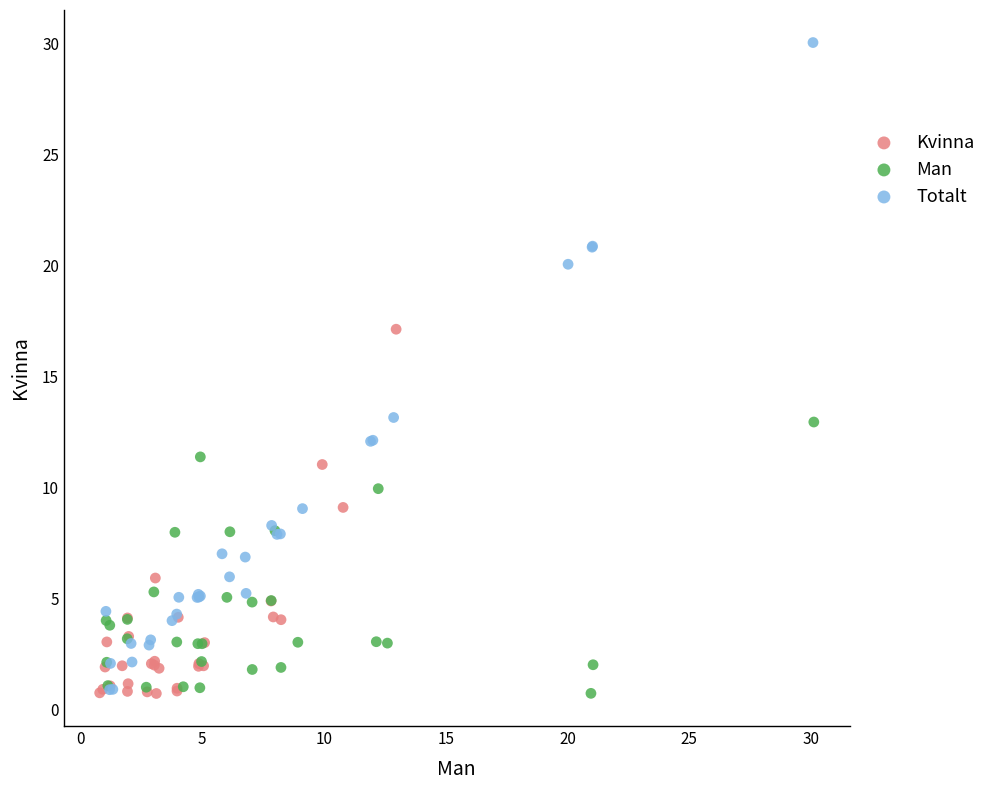

Which series has the widest spread of Y values?

Totalt